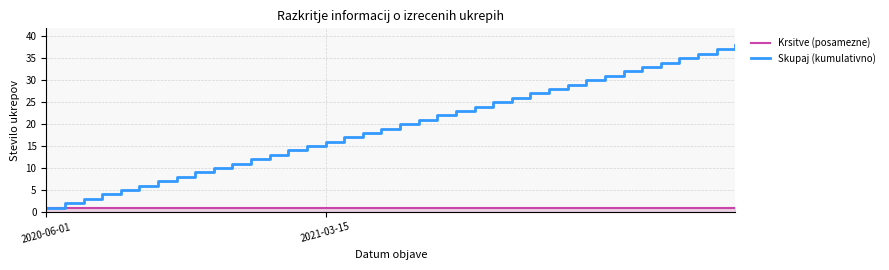

Rank the series by their average value, from lowest to highest.

Krsitve (posamezne), Skupaj (kumulativno)